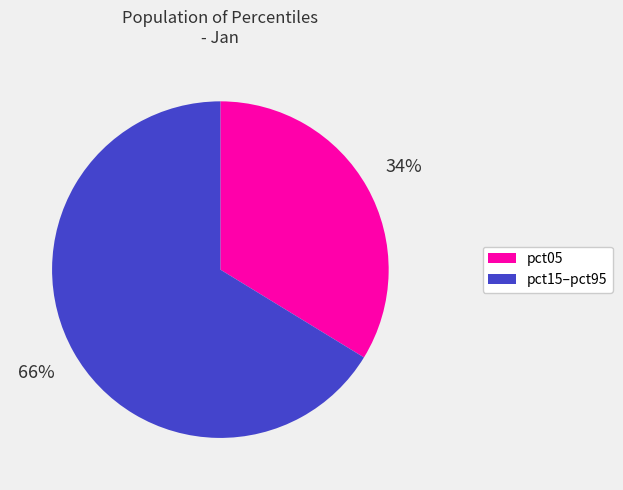

Which has a higher value, pct15–pct95 or pct05?

pct15–pct95